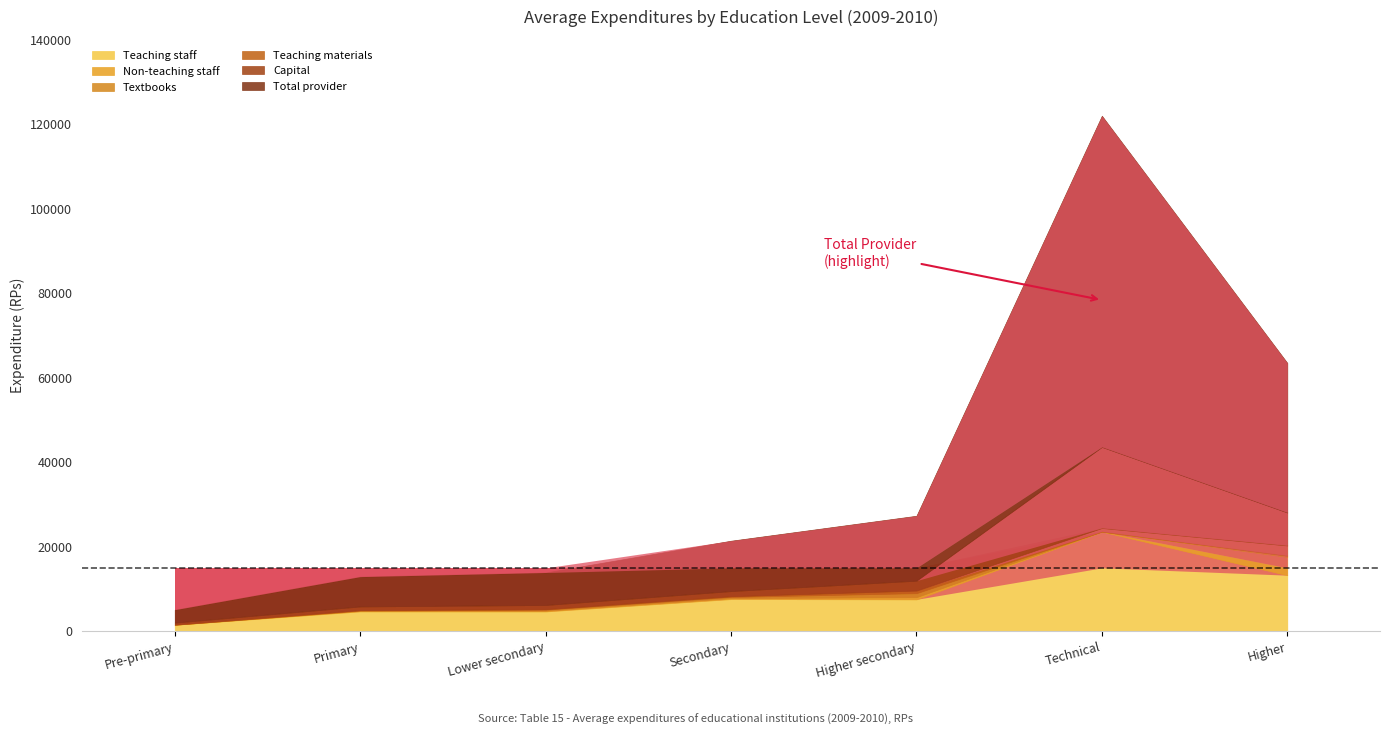

Which series changed the most between Technical and Higher?

Total provider